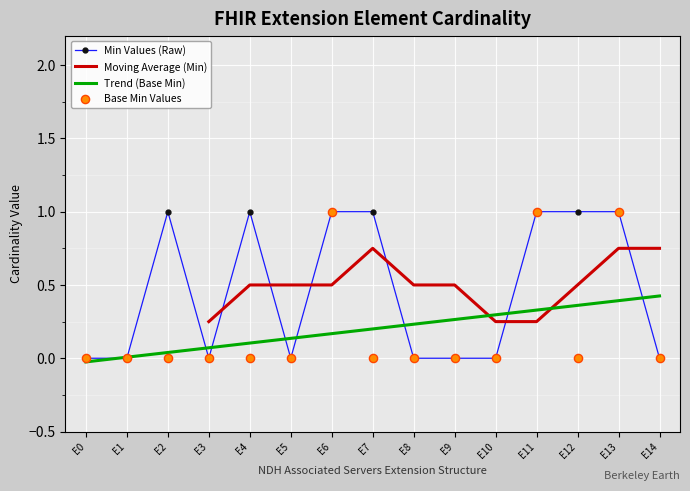

At which category is the sum across all series the highest?

E13